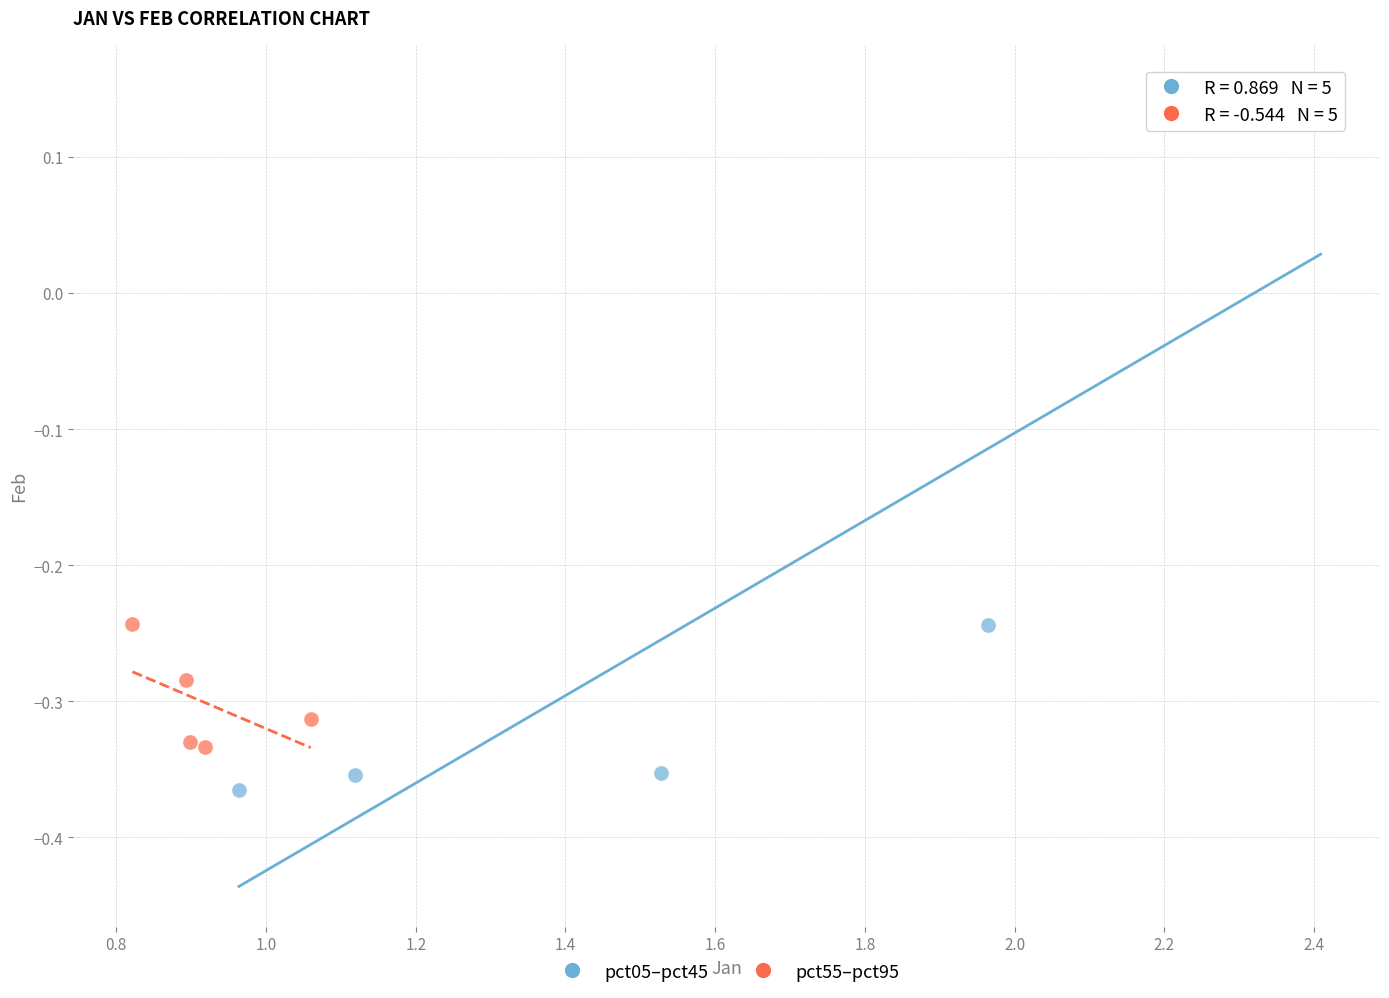

Which series reaches the minimum Y coordinate?

pct05–pct45